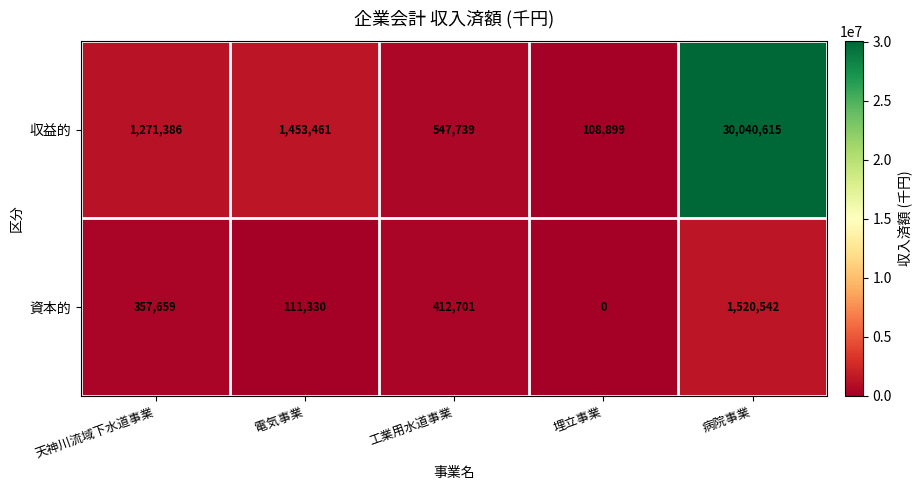

Rank the series at 天神川流域下水道事業 from highest to lowest value.

収益的, 資本的